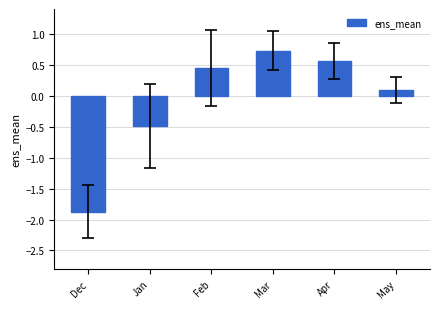

Count the number of categories in the chart.

6